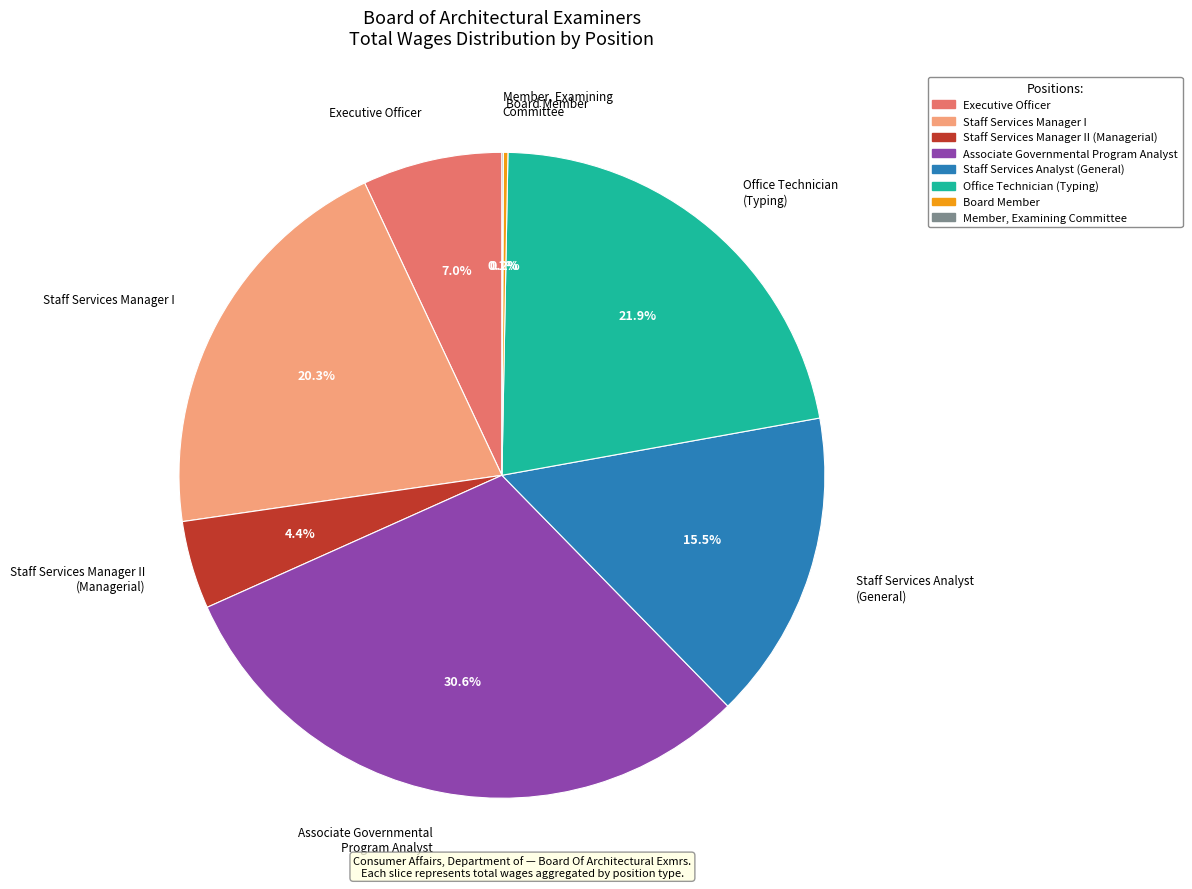

Is there a majority slice in this chart?

No